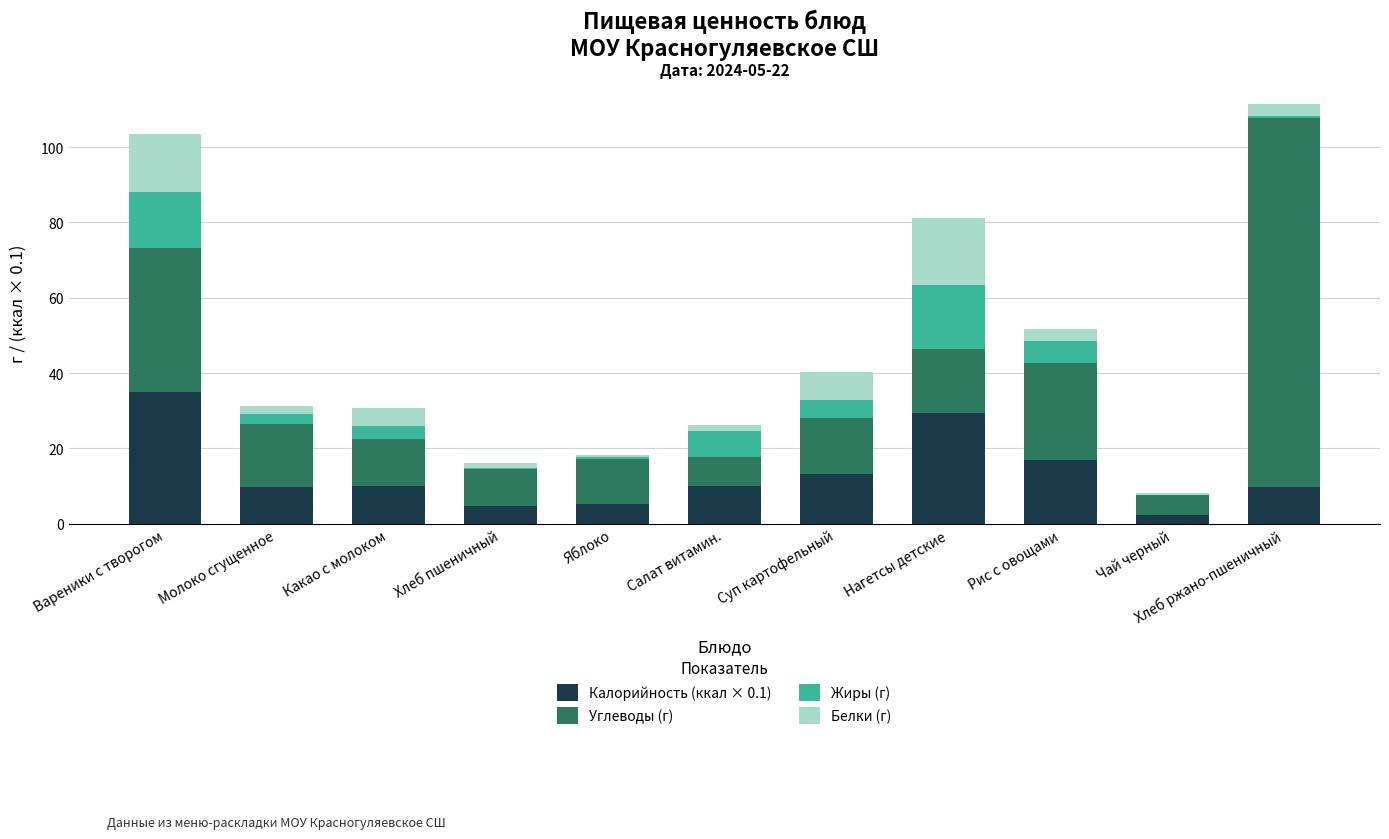

Are the bars grouped side by side (vs. stacked)?

No